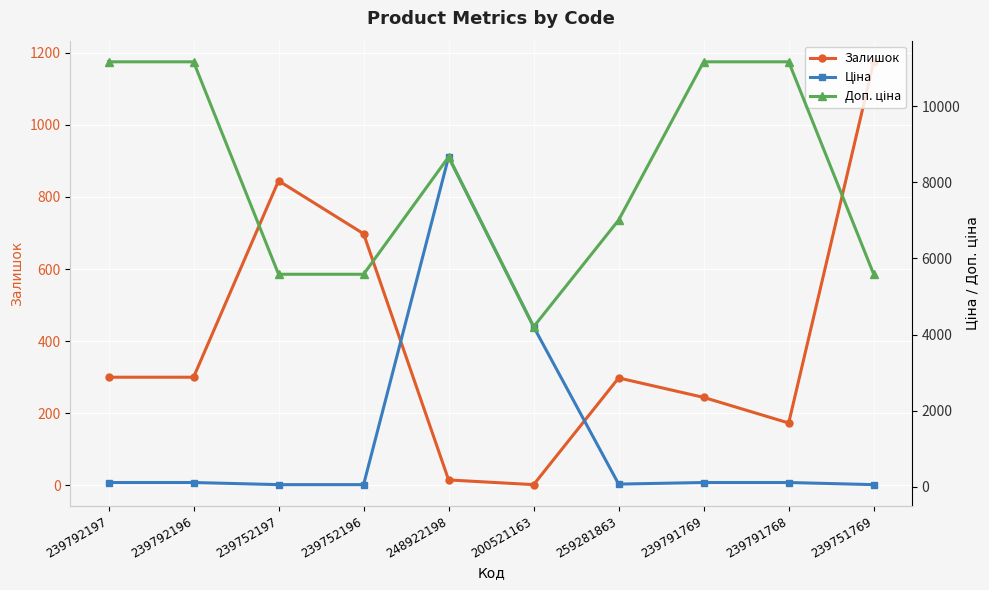

At which label does Доп. ціна reach its minimum?

200521163